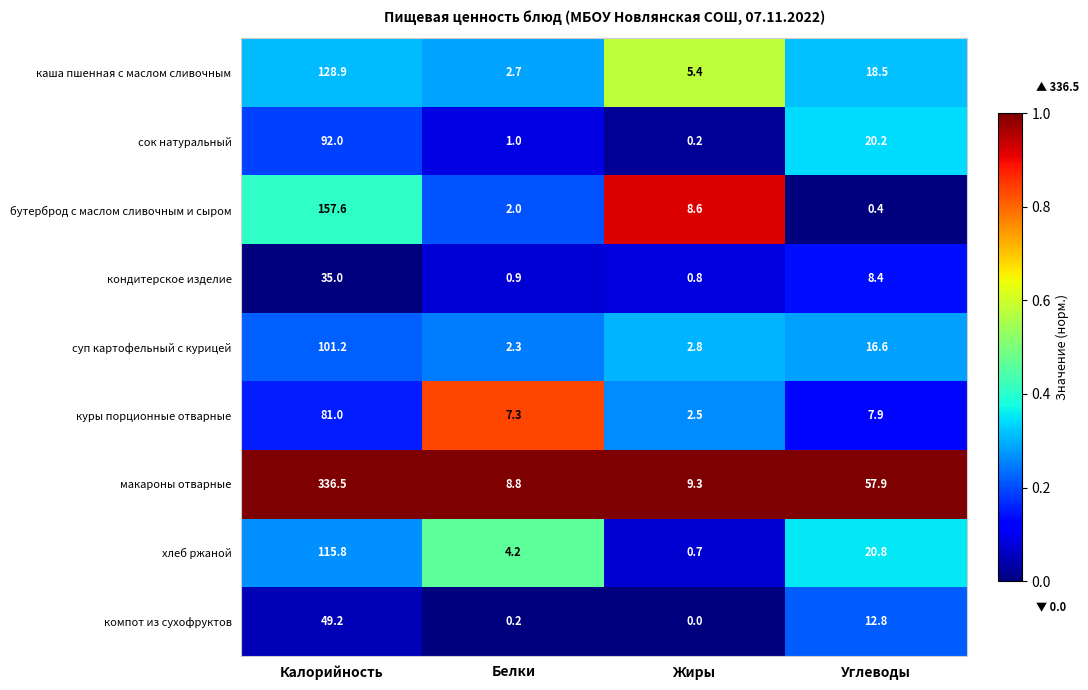

What is the total value across all series at Белки?

29.4